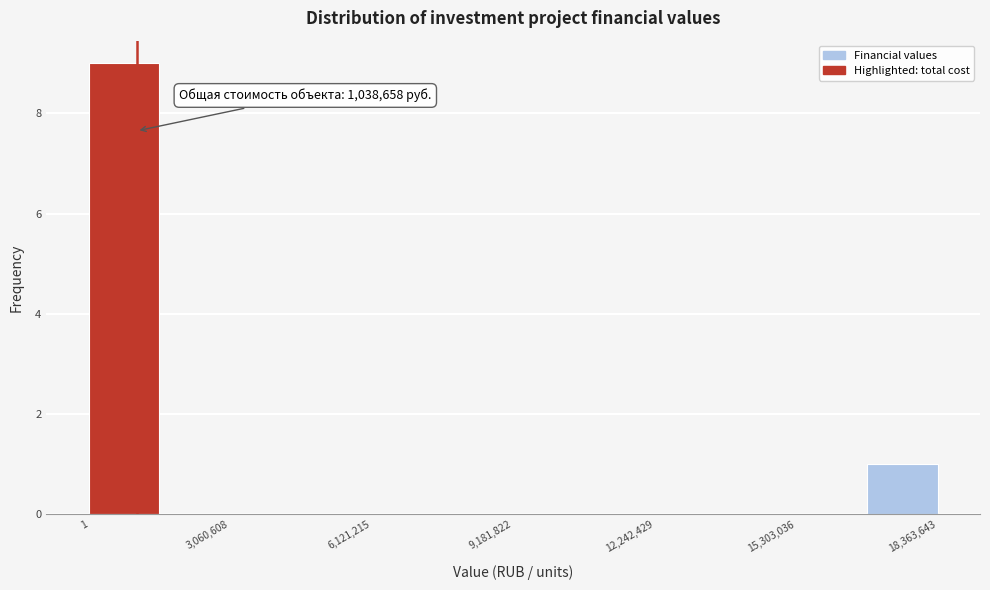

Read against the x-axis, roughly where is the centre of the tallest bar?

1000000